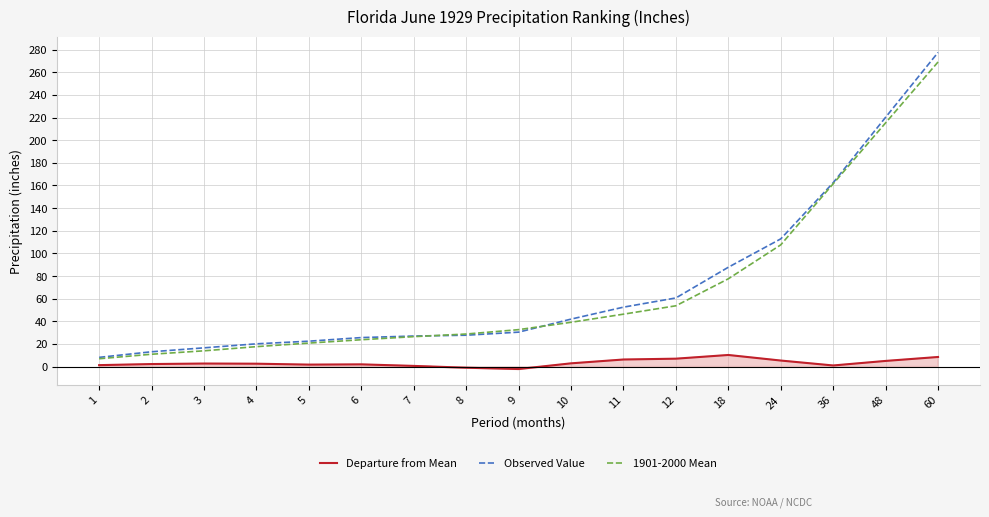

What is the total value across all series at 1?

16.2